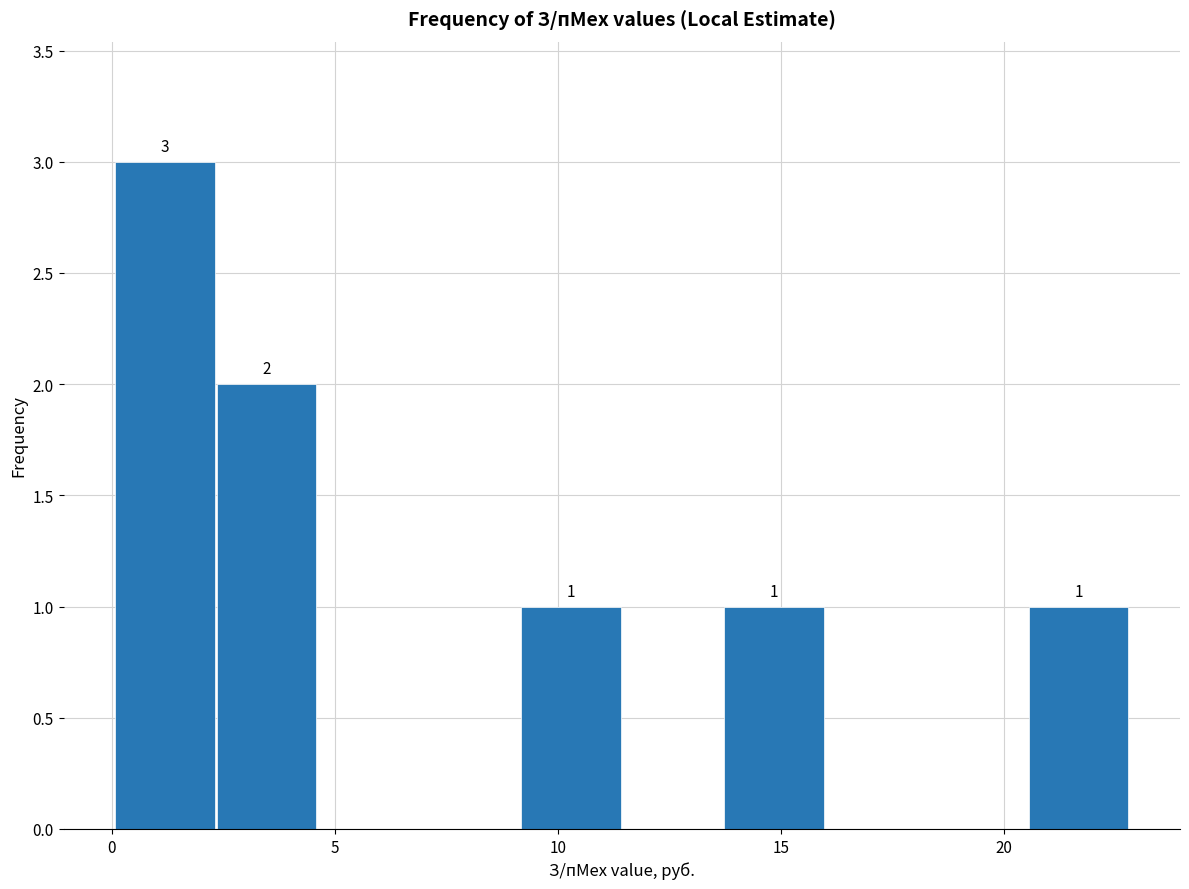

Which range on the x-axis has the tallest bar?

0.0 to 2.5